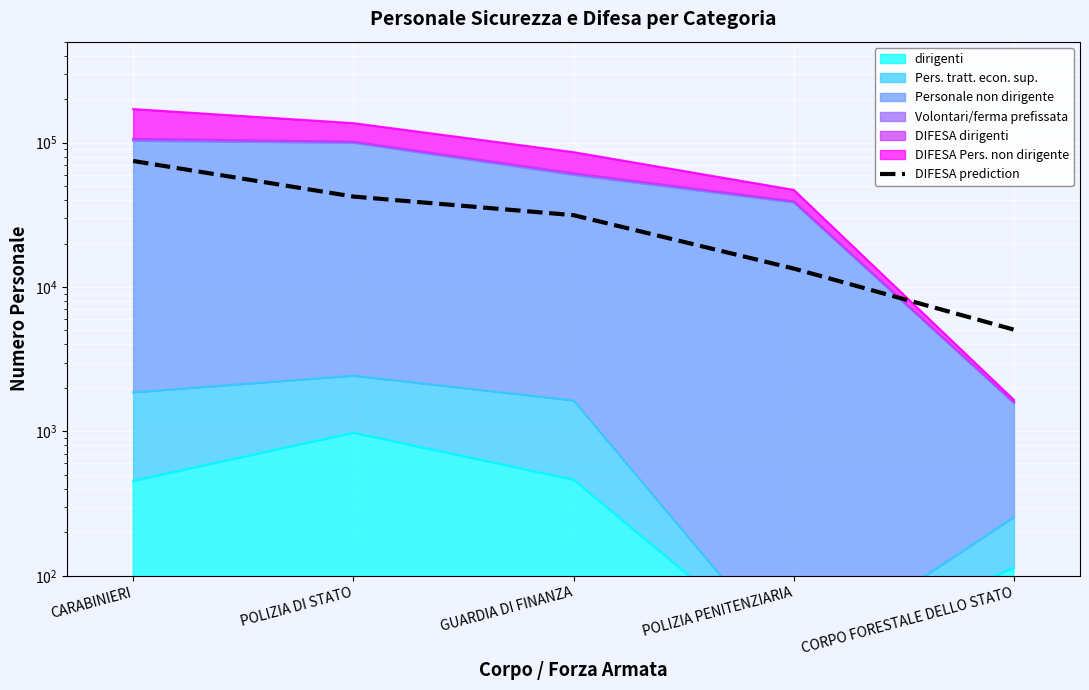

At which category does the chart reach its peak across all series?

CARABINIERI